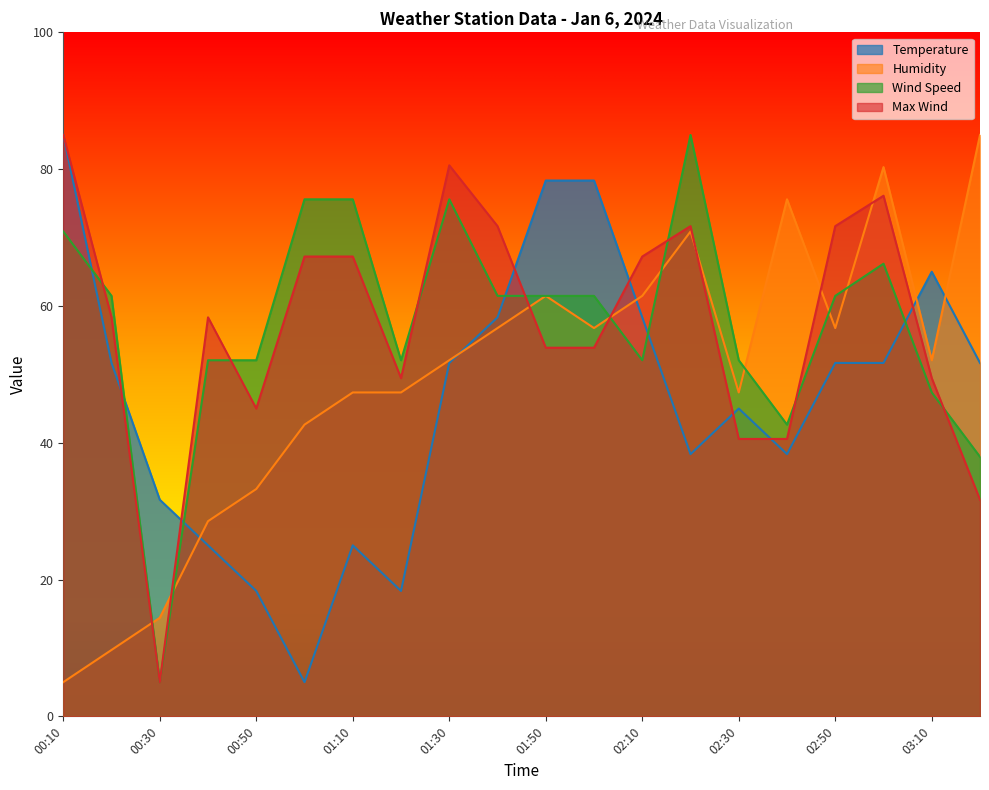

Read the Wind Speed value at 00:30.

5.0